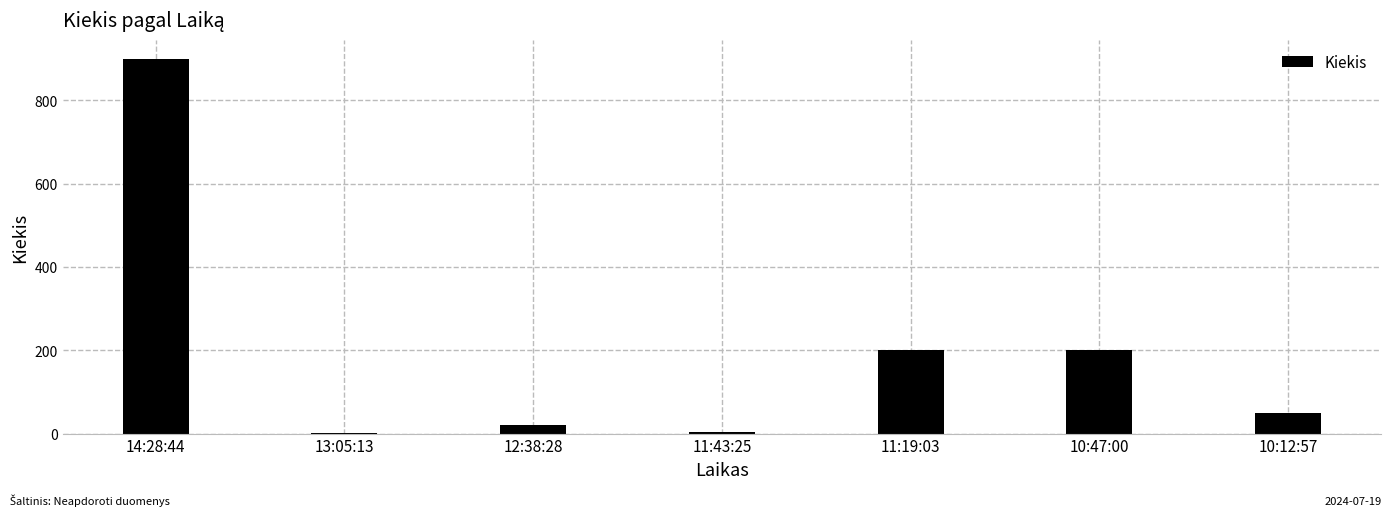

At which category does the chart reach its peak across all series?

14:28:44